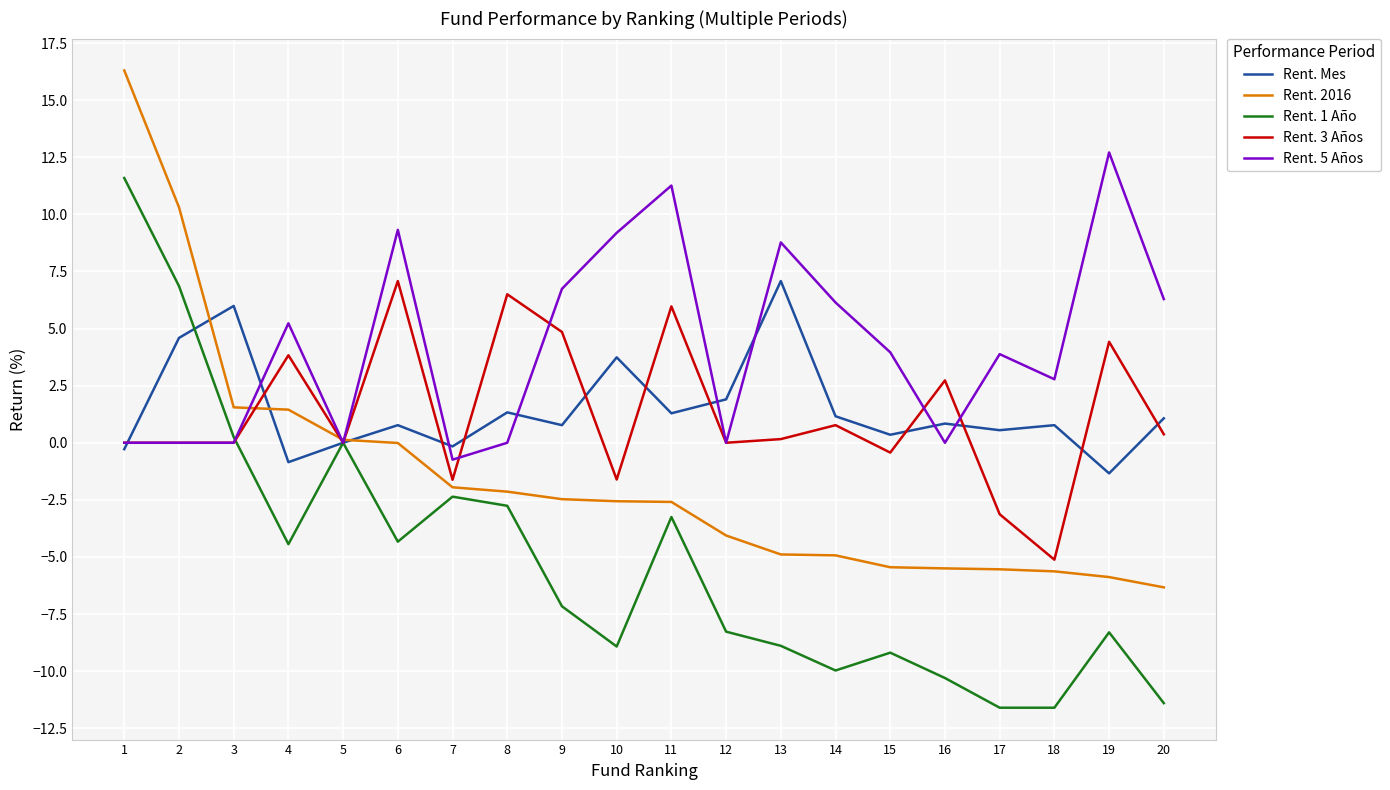

After their last crossing, which series has the higher values: Rent. 5 Años or Rent. 3 Años?

Rent. 5 Años